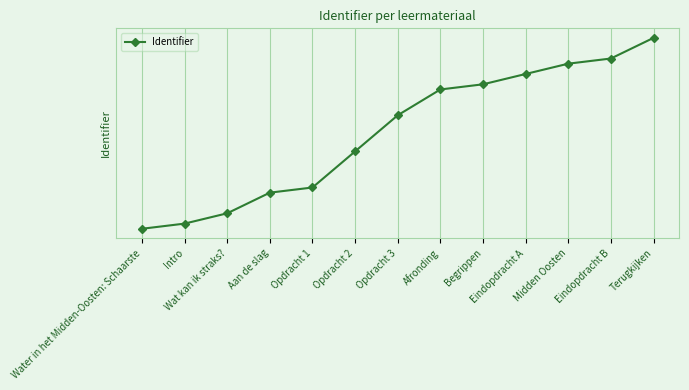

Which category has the highest value across all series?

Terugkijken